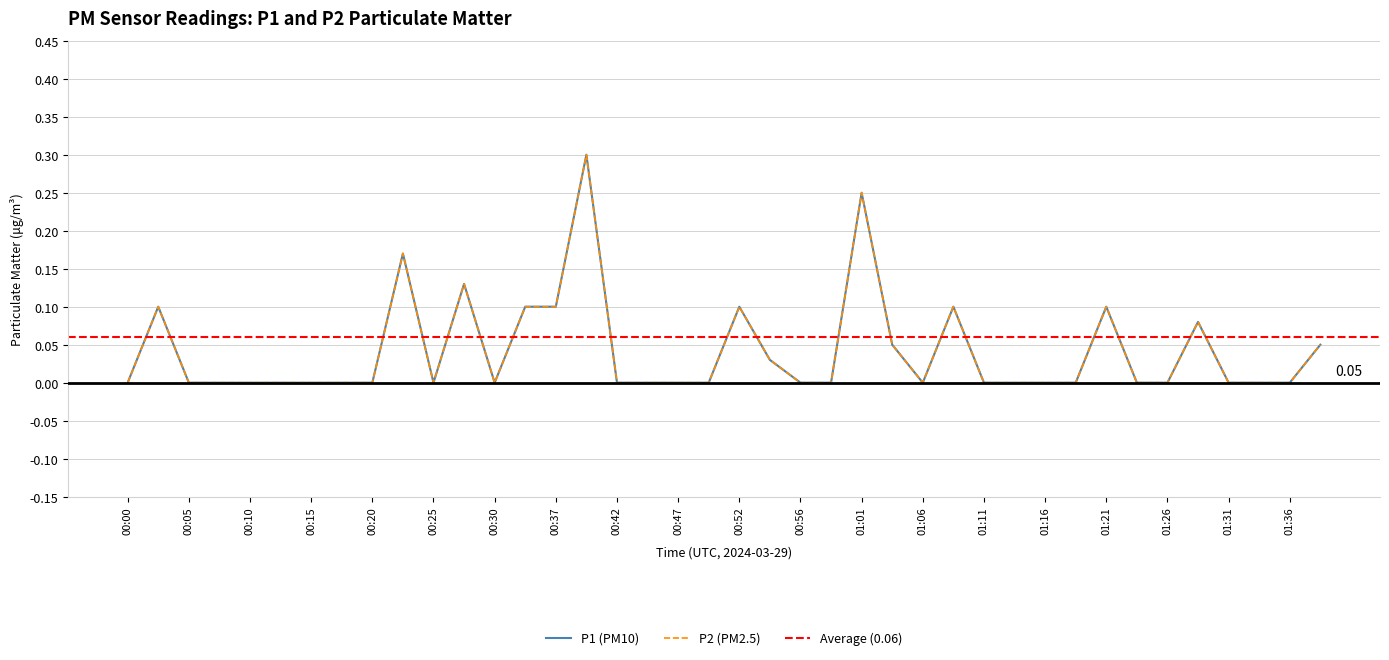

True or false: P1 and P2 intersect in this chart.

False